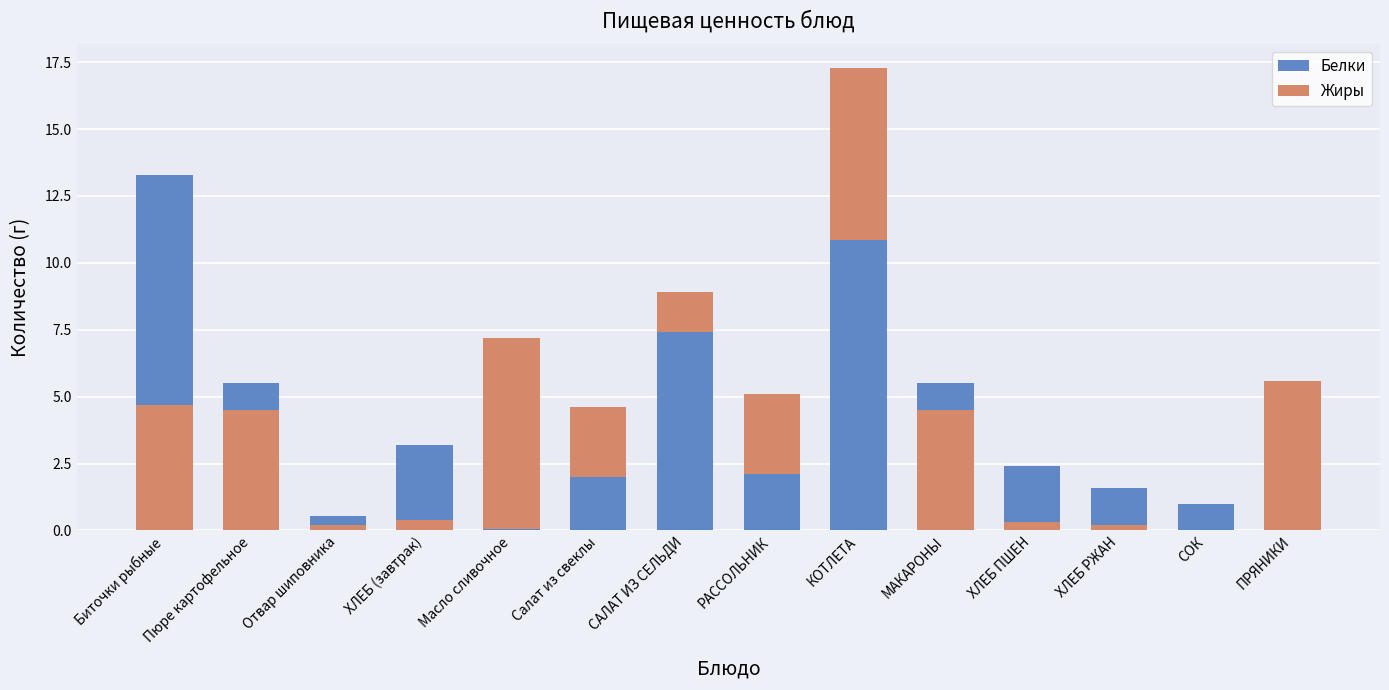

Count the number of data series in this chart.

2